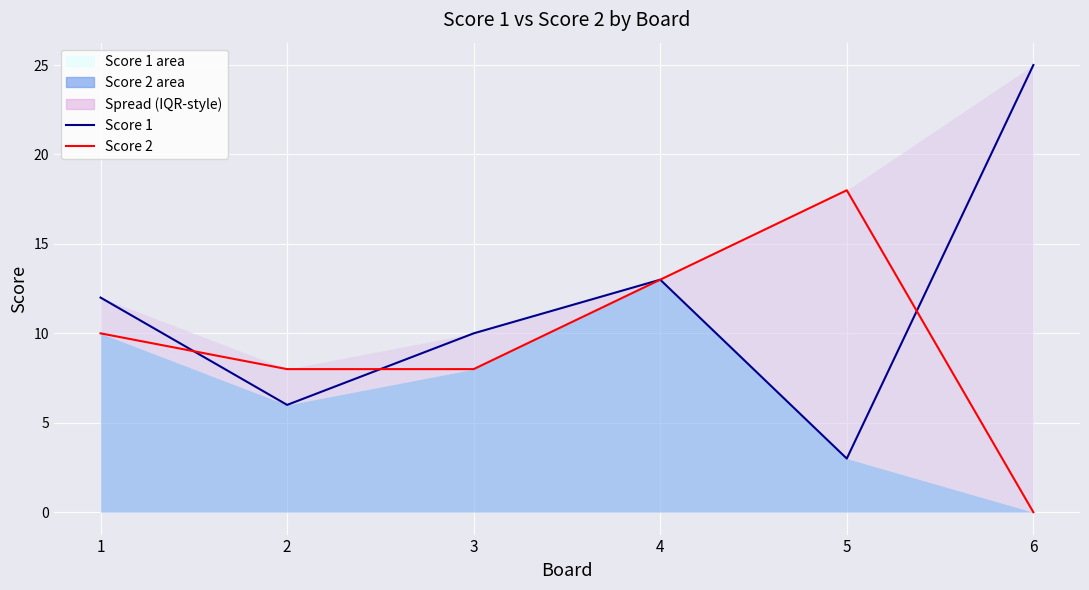

What are all the series names shown in the legend?

Score 1, Score 2